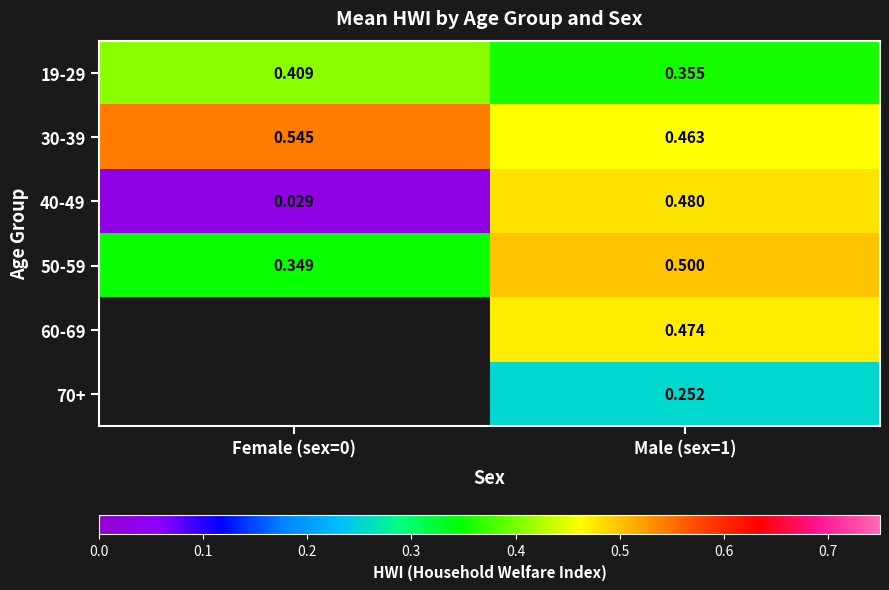

At Male (sex=1), list the series in order from largest to smallest.

50-59, 40-49, 60-69, 30-39, 19-29, 70+